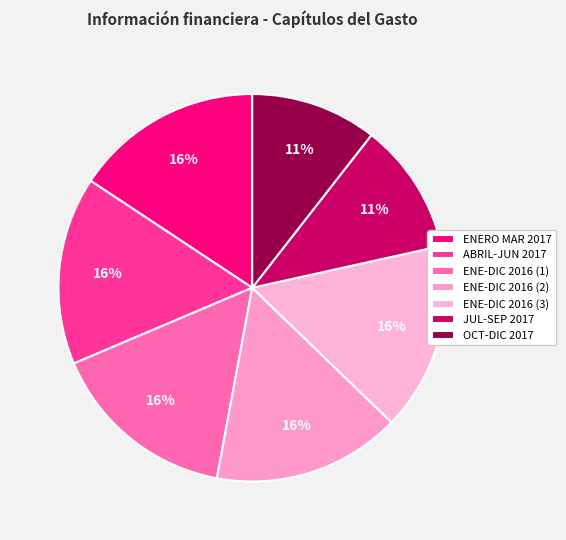

How many segments does this pie chart have?

7